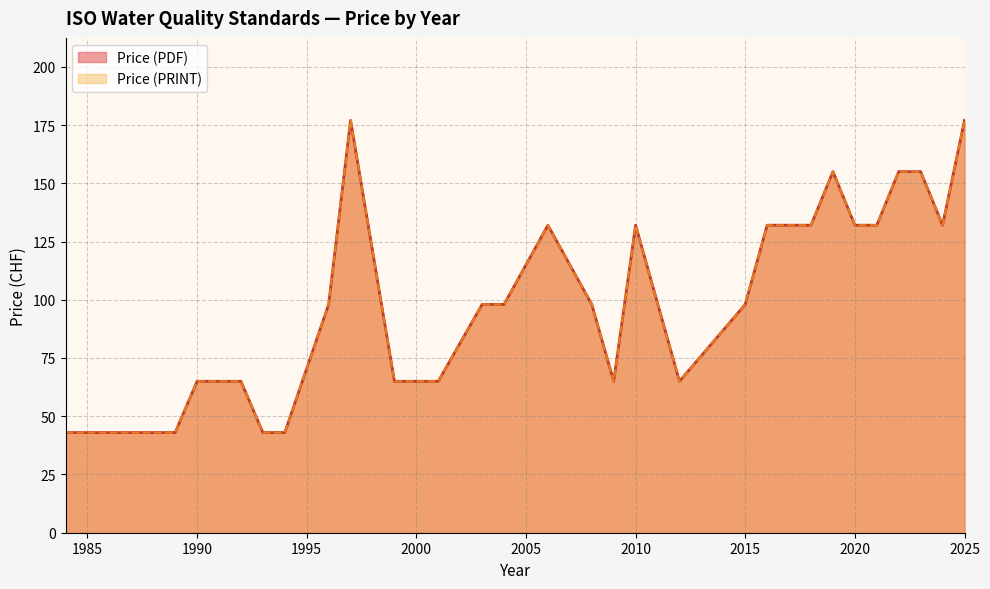

True or false: Price (PDF) and Price (PRINT) intersect in this chart.

False